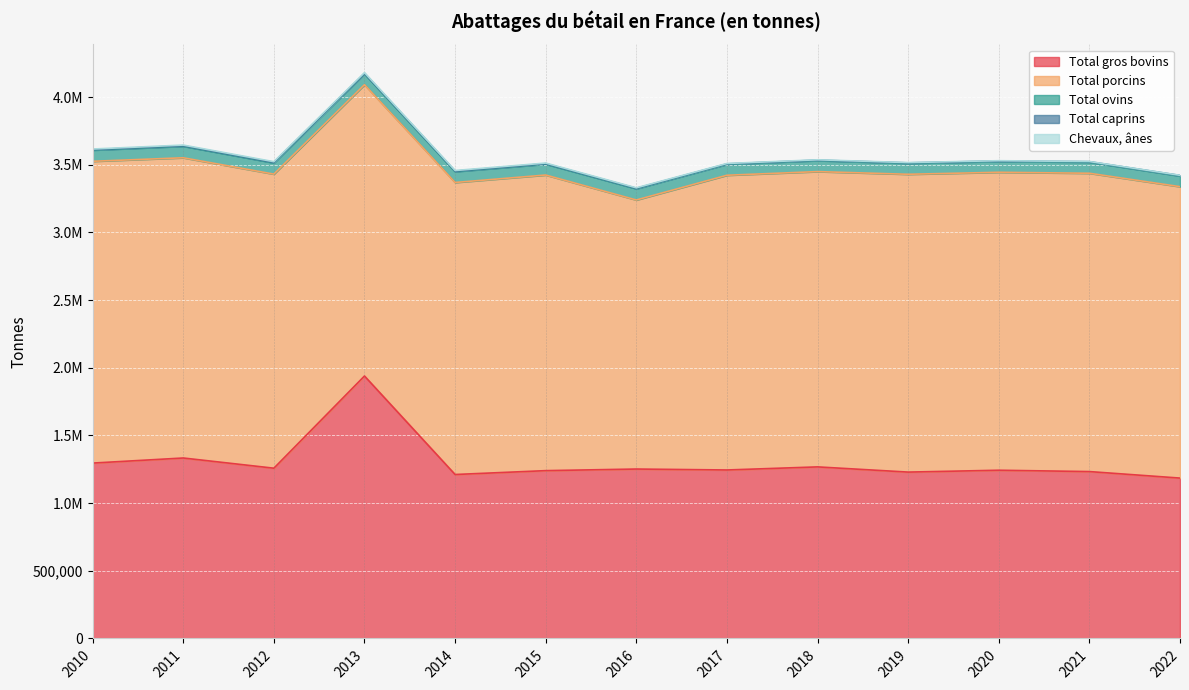

What is the value of the Total ovins point at the 11th from the left?

80276.0